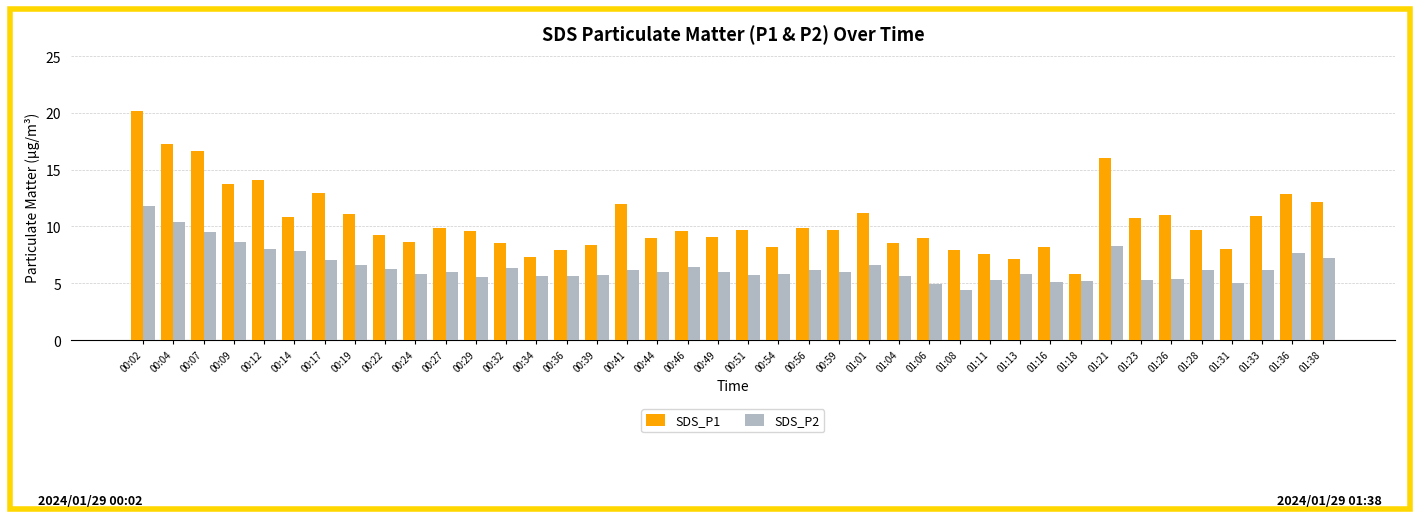

What is the lowest value of the SDS_P2 series?

4.4